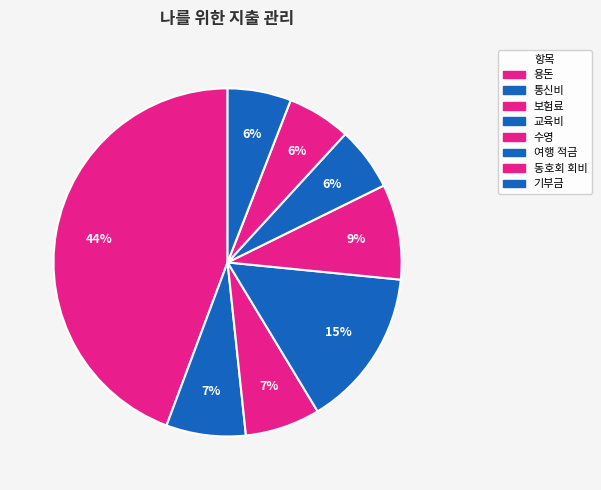

How many slices are in this pie chart?

8